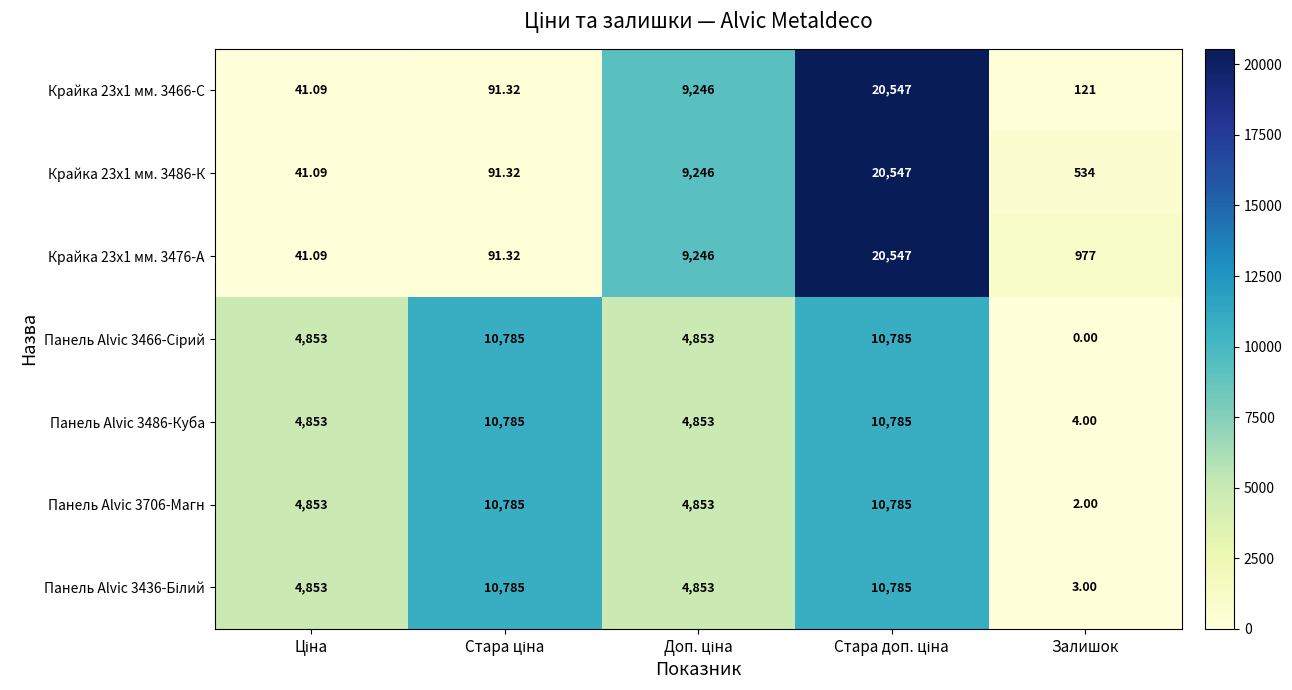

At which category does the chart reach its minimum across all series?

Залишок